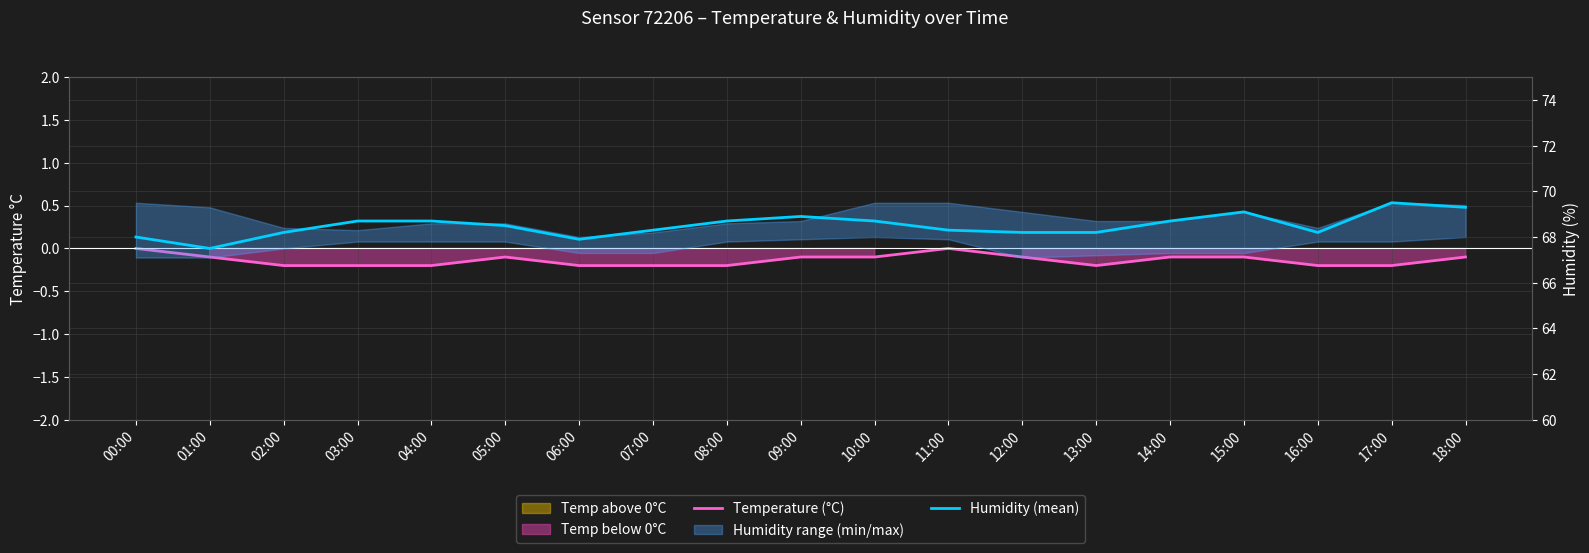

What is the greatest value displayed?

69.5